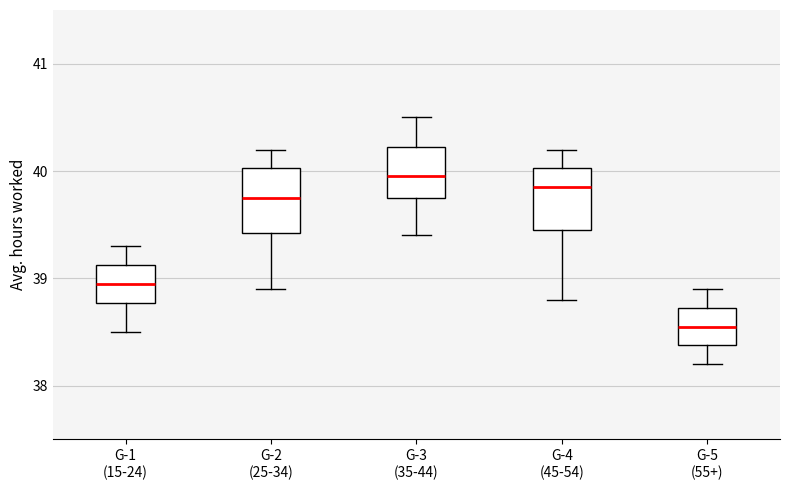

Which box has the lowest median line?

G-5 (55+)